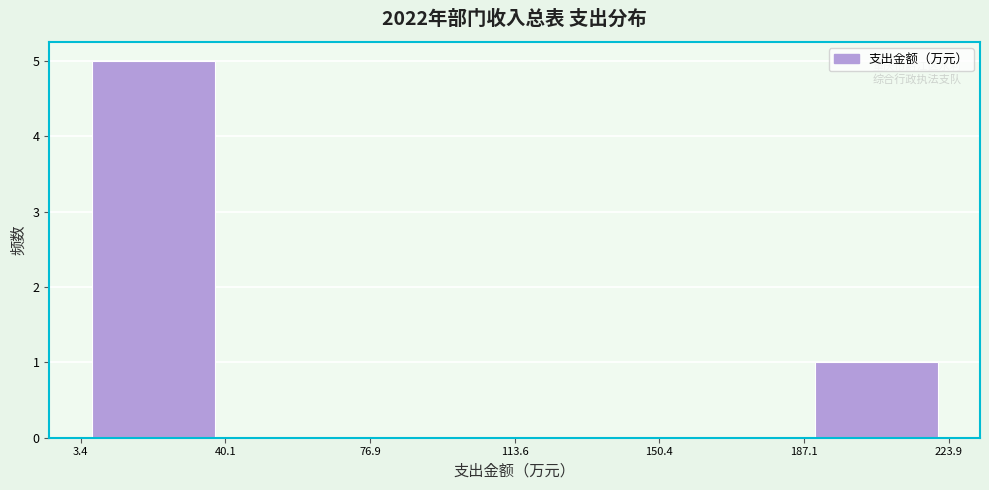

How tall is the bar that spans 187.1 to 223.9 on the x-axis? The values are not printed on the chart, so give them approximately, as read against the axis.

1